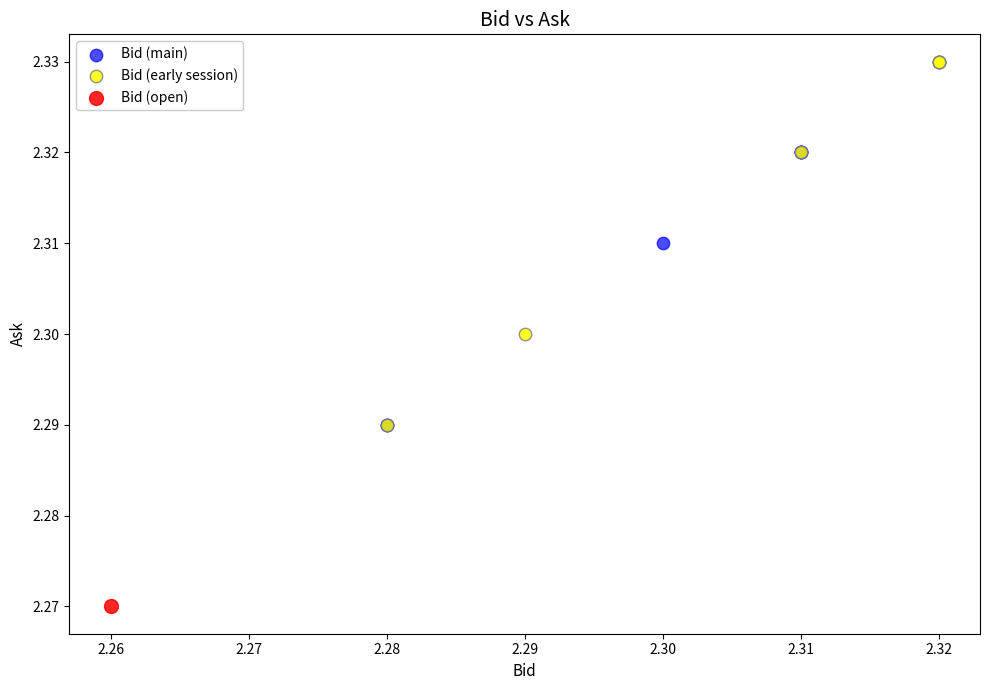

What are all the series names shown in the legend?

Bid (main), Bid (early session), Bid (open)